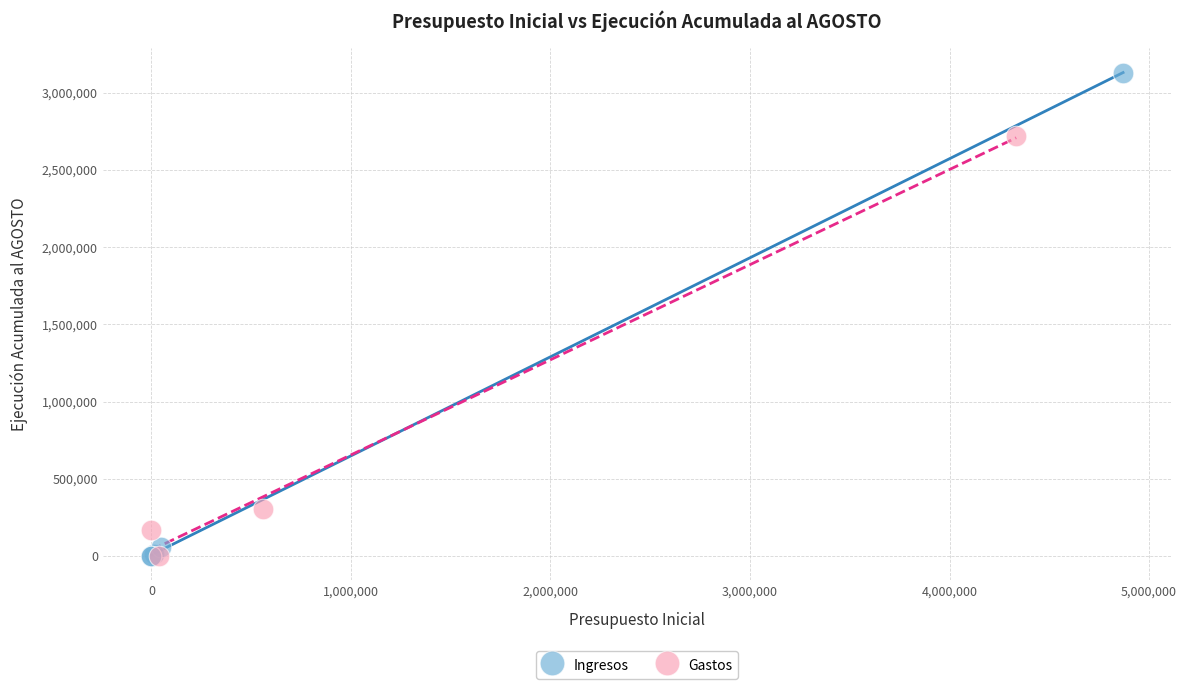

Which series has the widest spread of Y values?

Ingresos